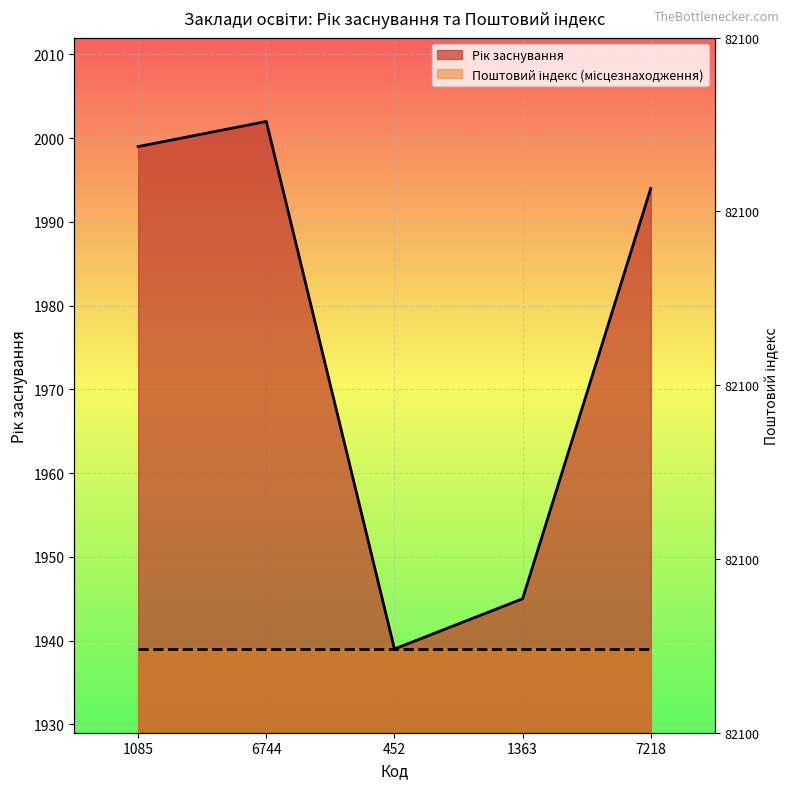

How many data points are above 1994?

2